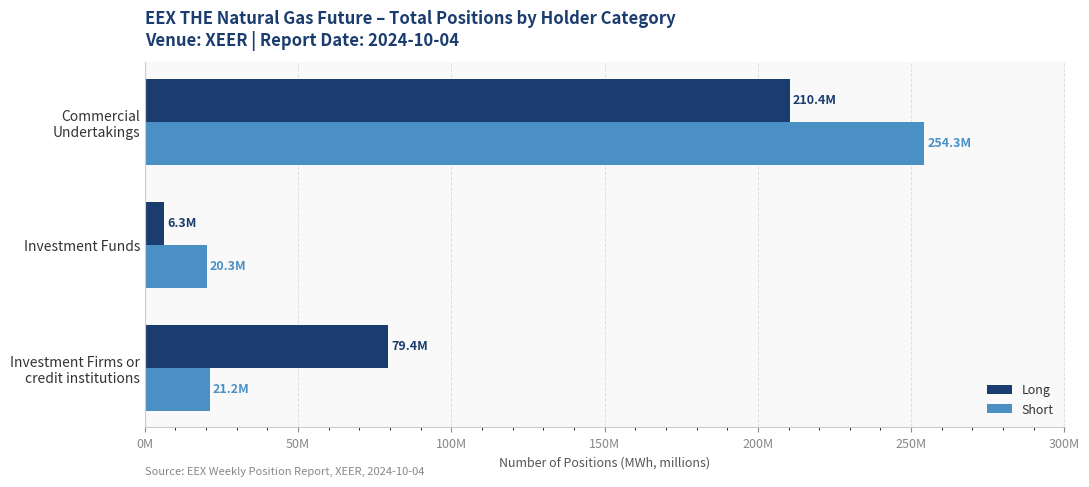

What are all the series names shown in the legend?

Long, Short